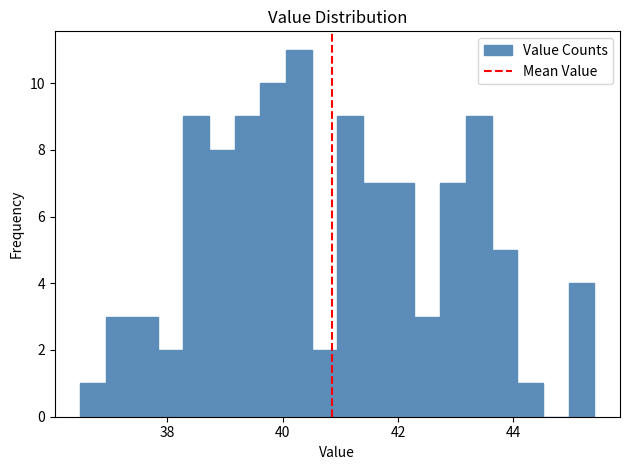

Read against the x-axis, roughly where is the centre of the tallest bar?

40.2